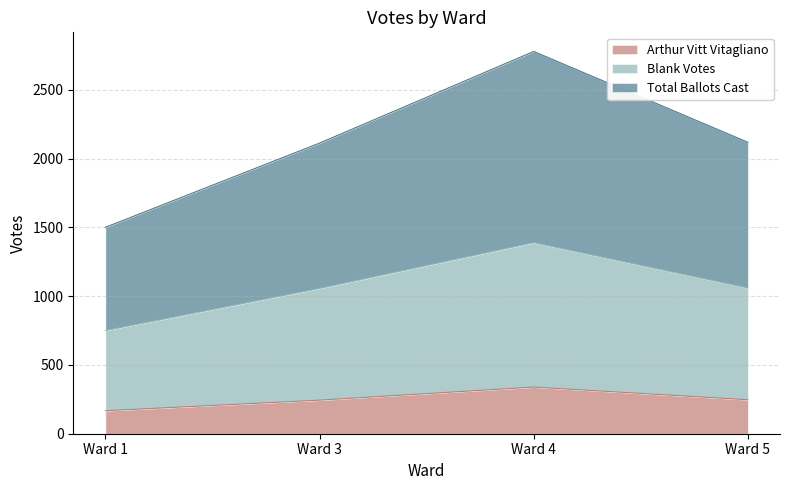

List the series in order of their overall mean, highest first.

Total Ballots Cast, Blank Votes, Arthur Vitt Vitagliano